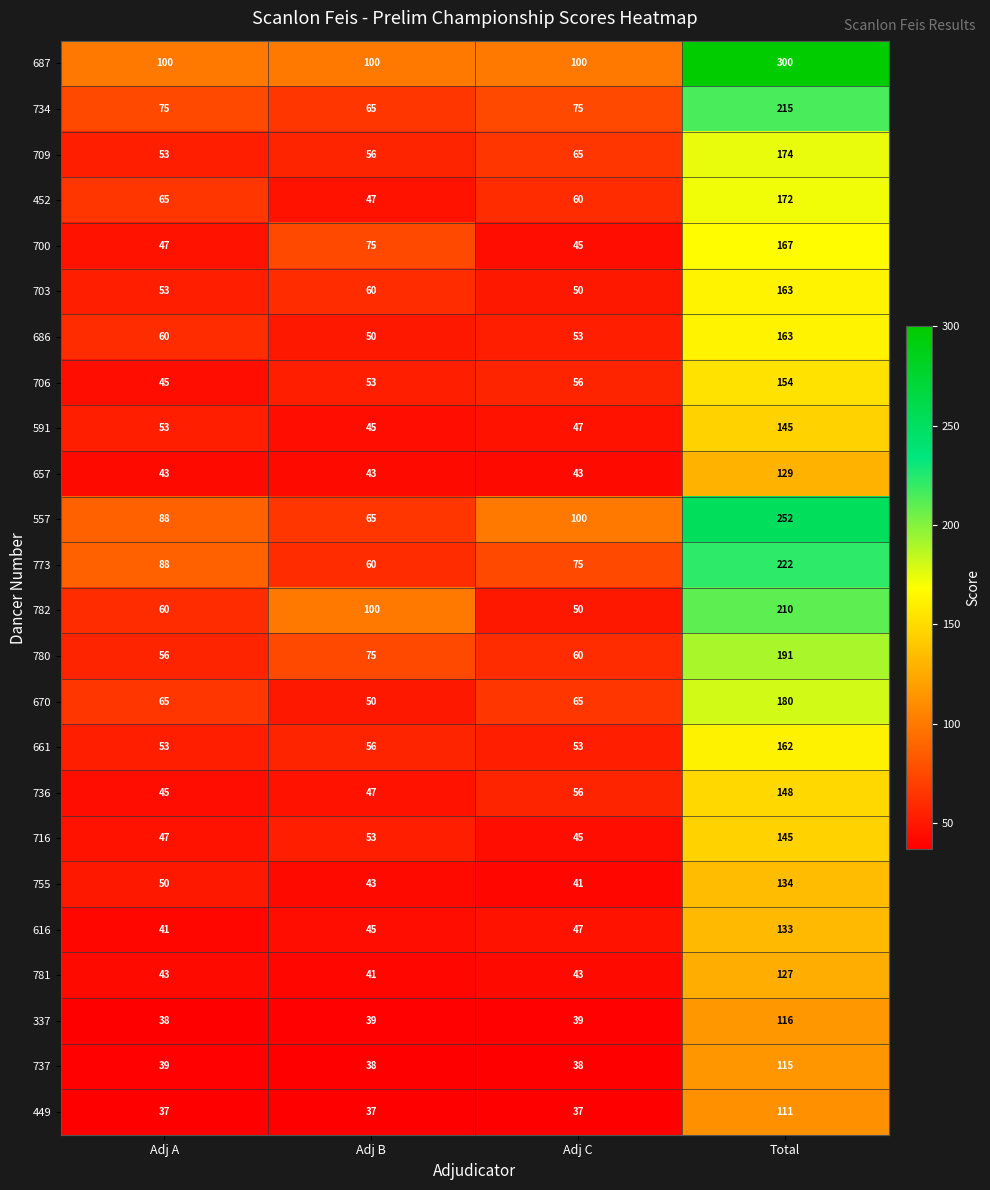

What is the greatest value displayed?

300